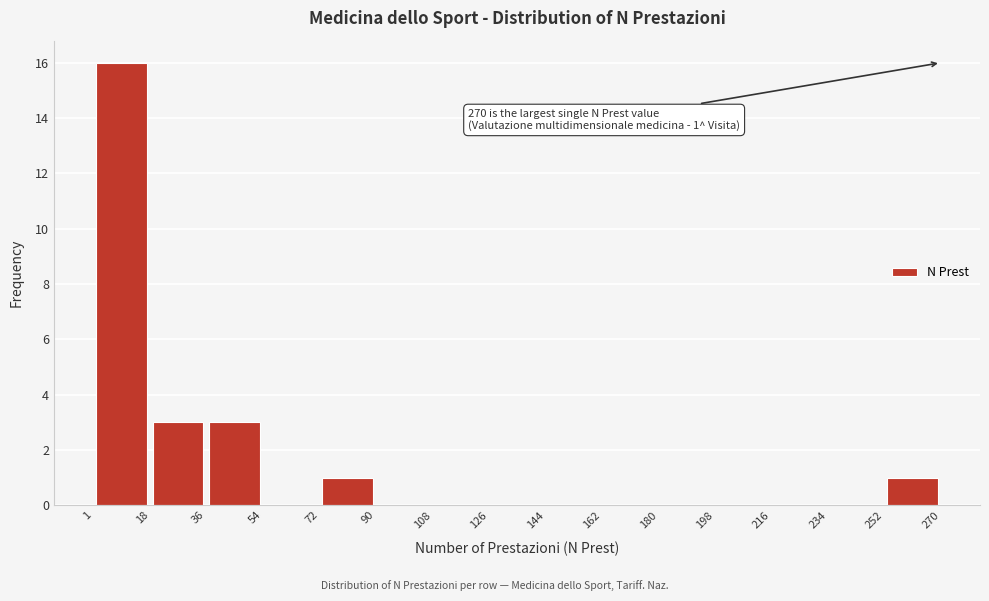

Over which range of the x-axis is the bar tallest?

1 to 18